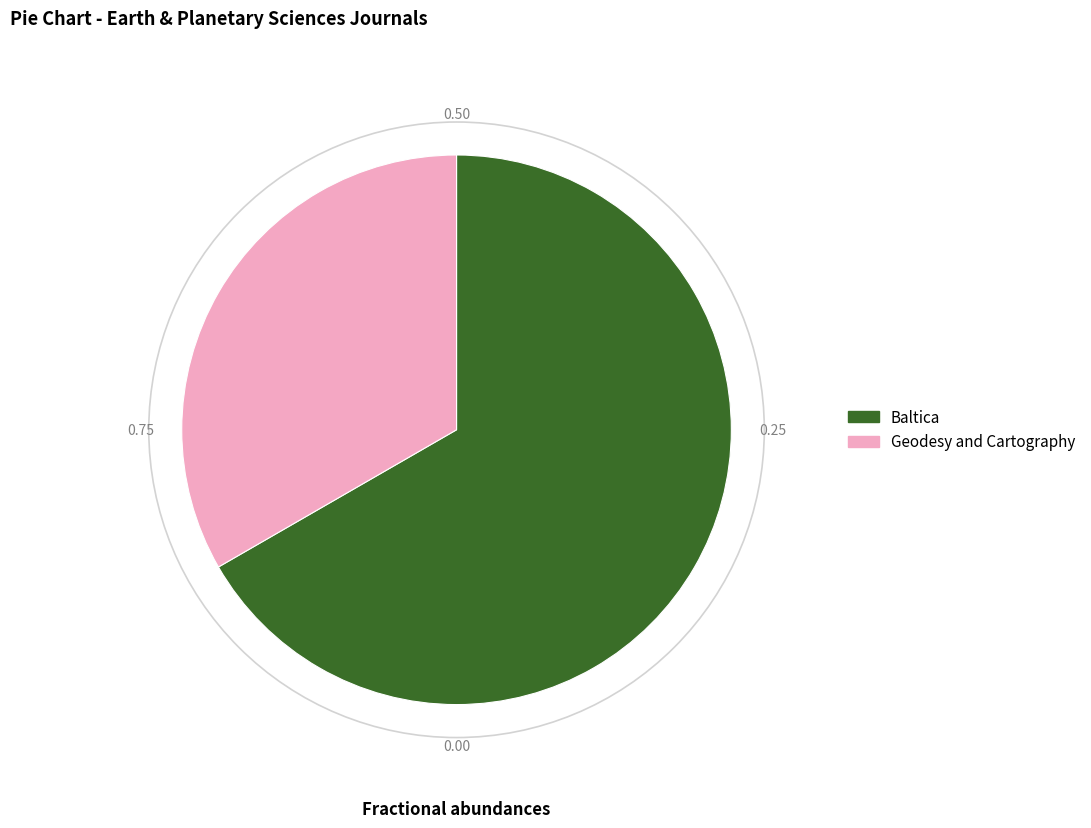

Does any single category account for the majority?

Yes